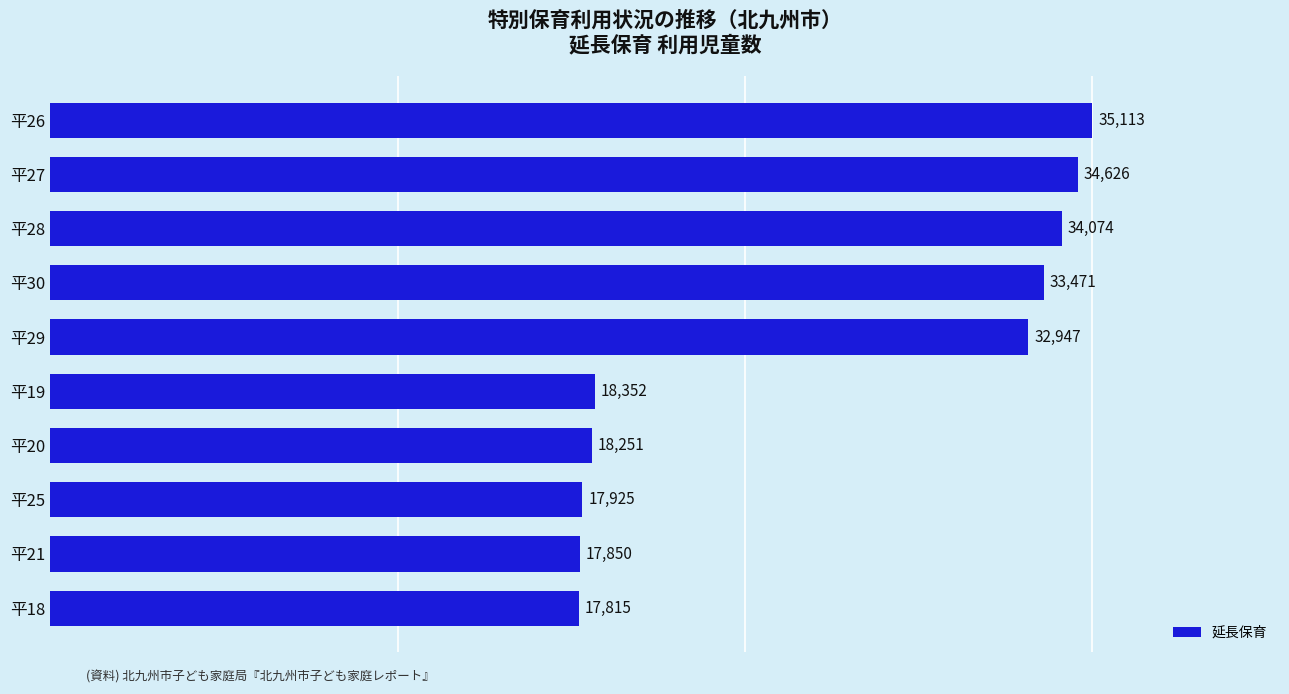

Rank the categories by value from highest to lowest.

平26, 平27, 平28, 平30, 平29, 平19, 平20, 平25, 平21, 平18